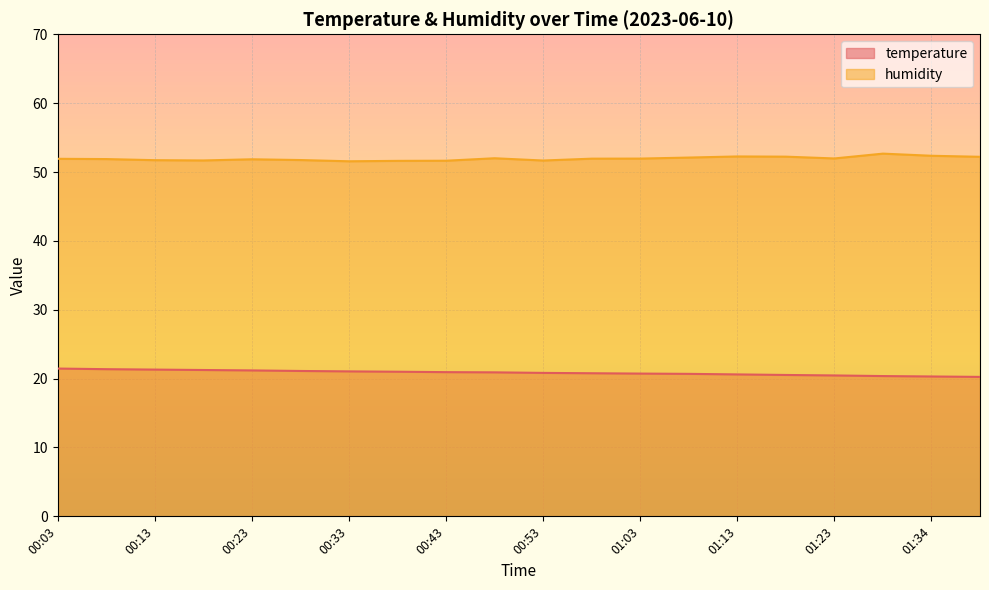

What is the spread (max minus min) of values at 00:33?

30.5